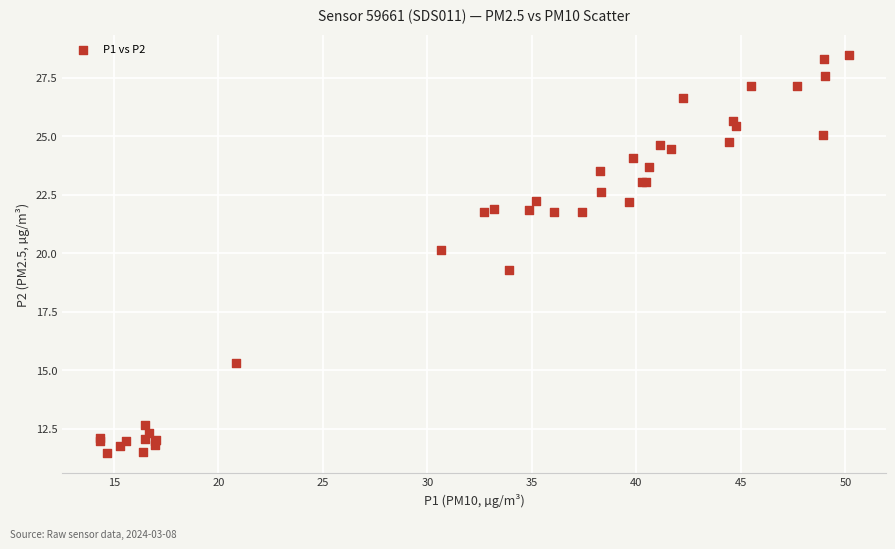

What Y value in the scatter plot is closest to 19?

19.3